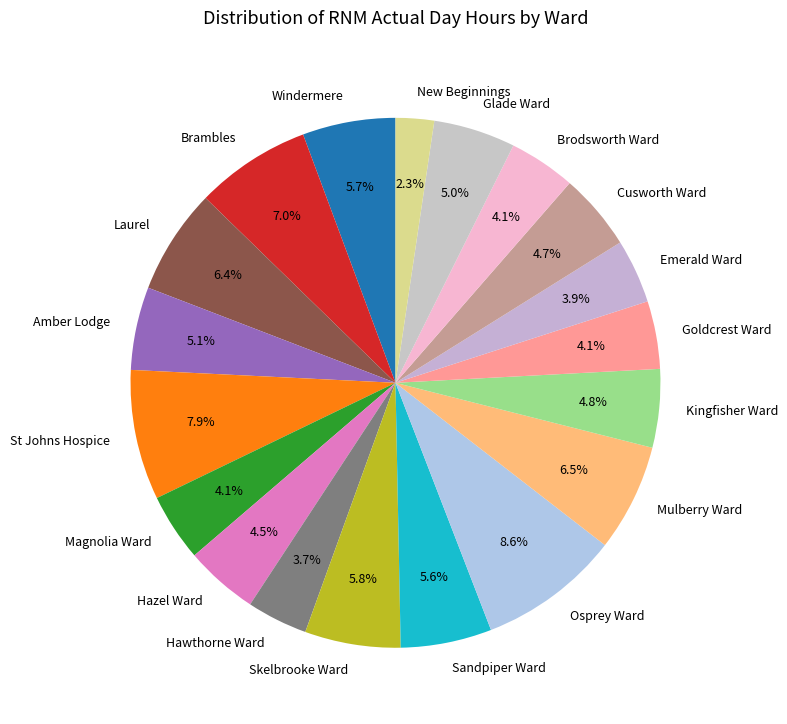

Which has a higher value, Cusworth Ward or Brodsworth Ward?

Cusworth Ward